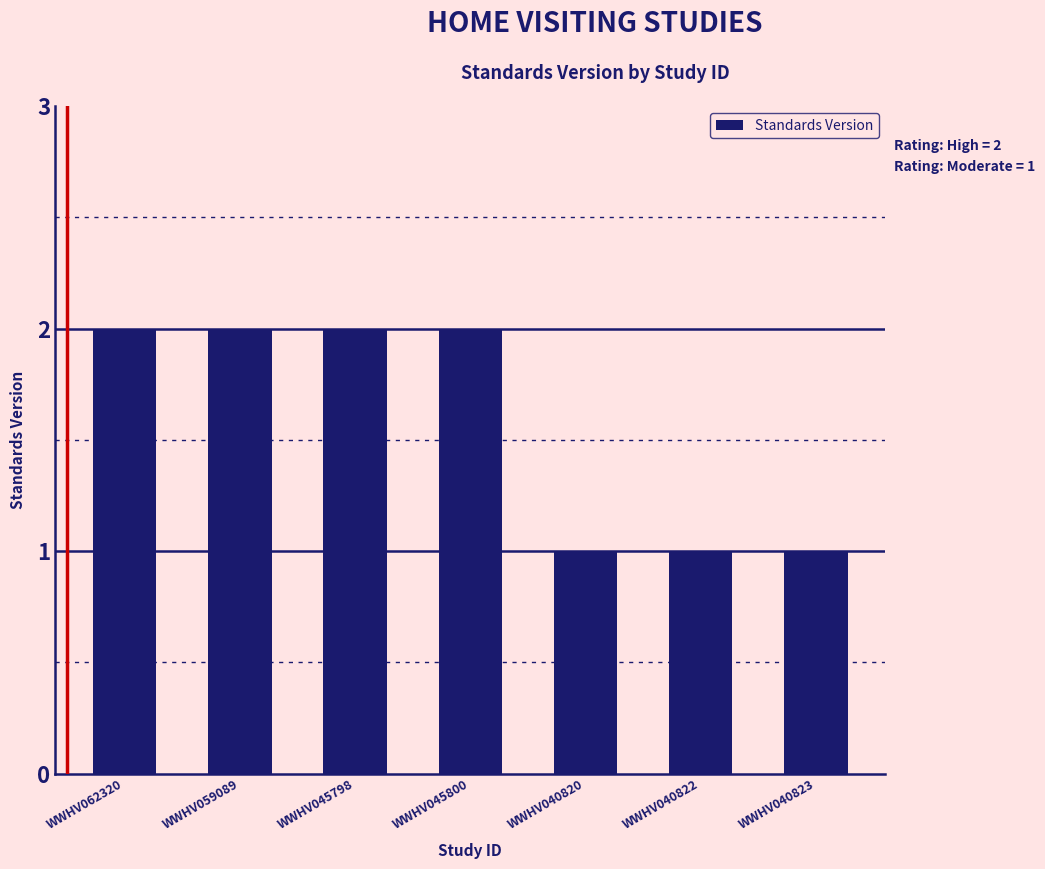

True or false: the data shows 1 at WWHV040823.

True